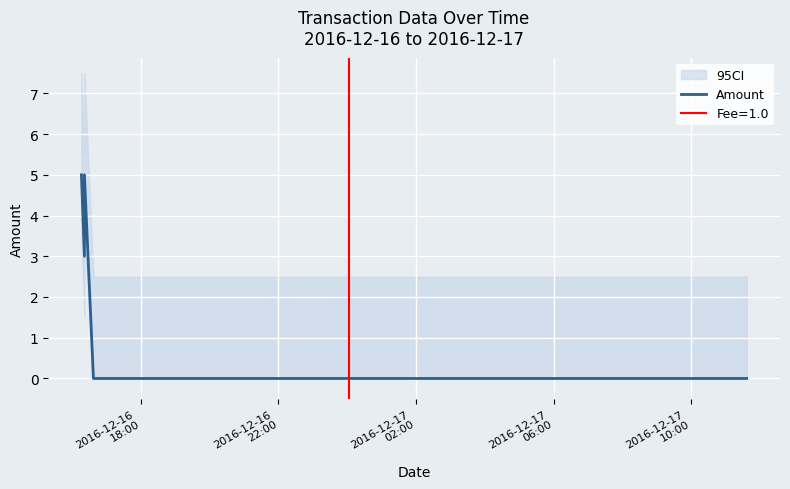

How many values are between 0 and 3?

12